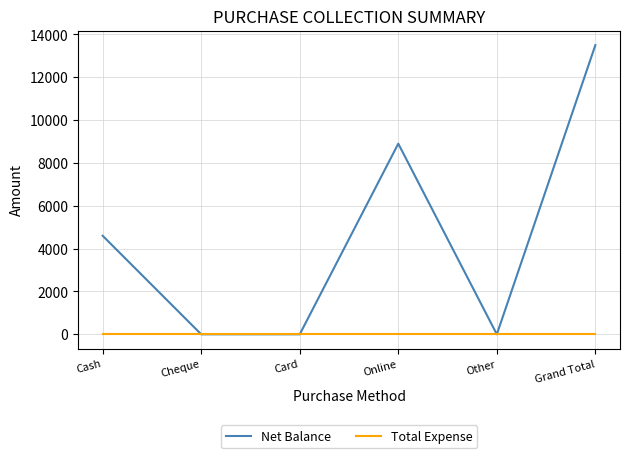

Is it true that Net Balance equals 13500 at Grand Total?

True